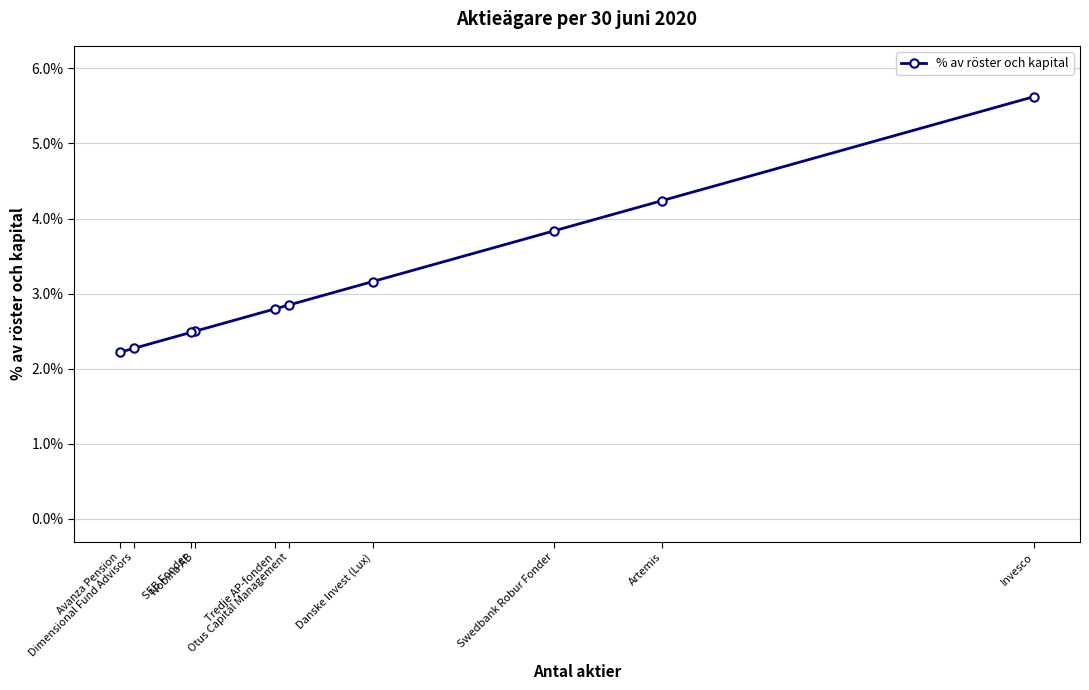

Rank the categories by value from highest to lowest.

Invesco, Artemis, Swedbank Robur Fonder, Danske Invest (Lux), Otus Capital Management, Tredje AP-fonden, Nobina AB, SEB Fonder, Dimensional Fund Advisors, Avanza Pension